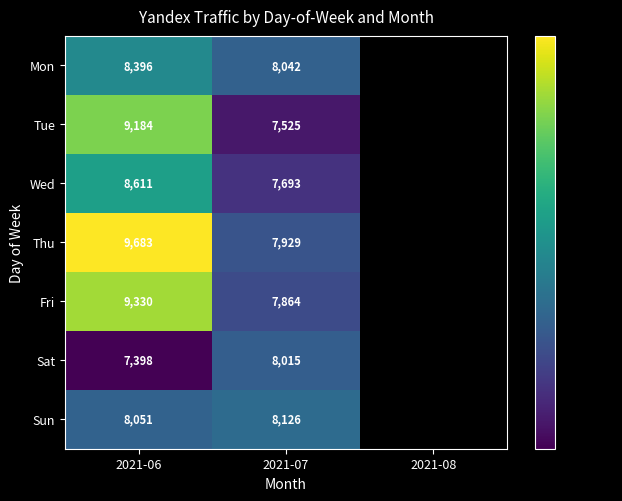

What is the difference between the highest and lowest values at 2021-06?

2285